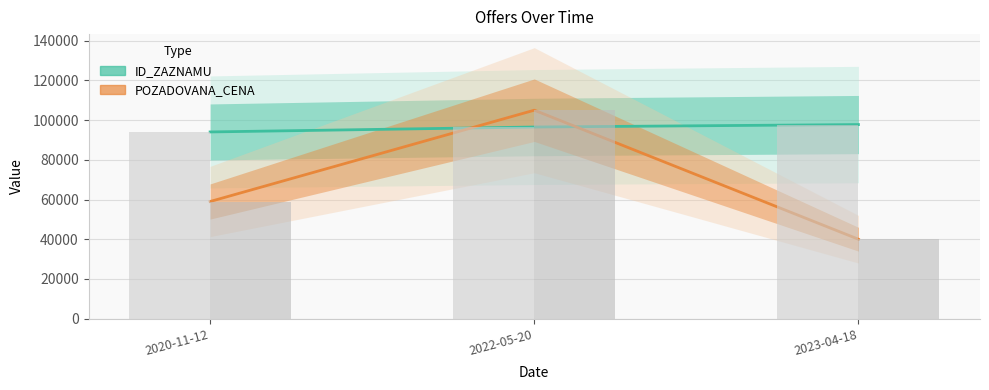

What is the spread (max minus min) of values at 2022-05-20?

8477